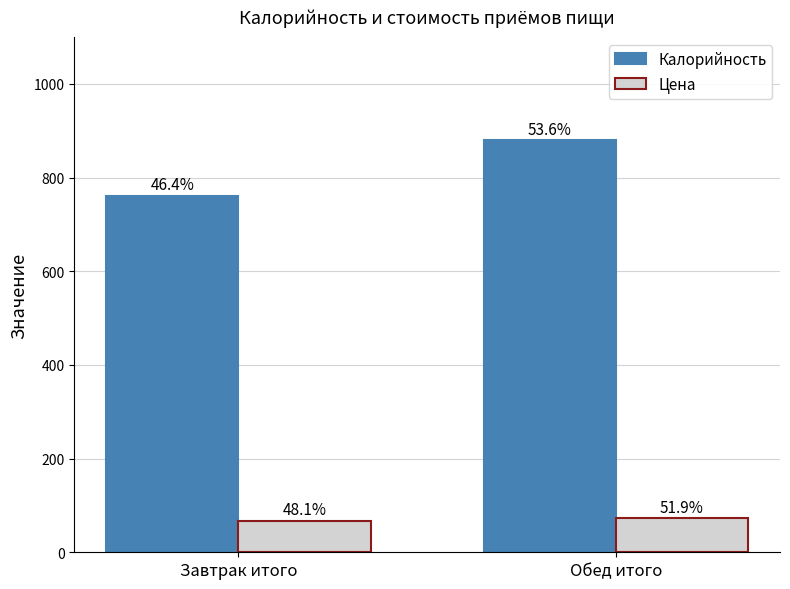

What are all the series names shown in the legend?

Калорийность, Цена